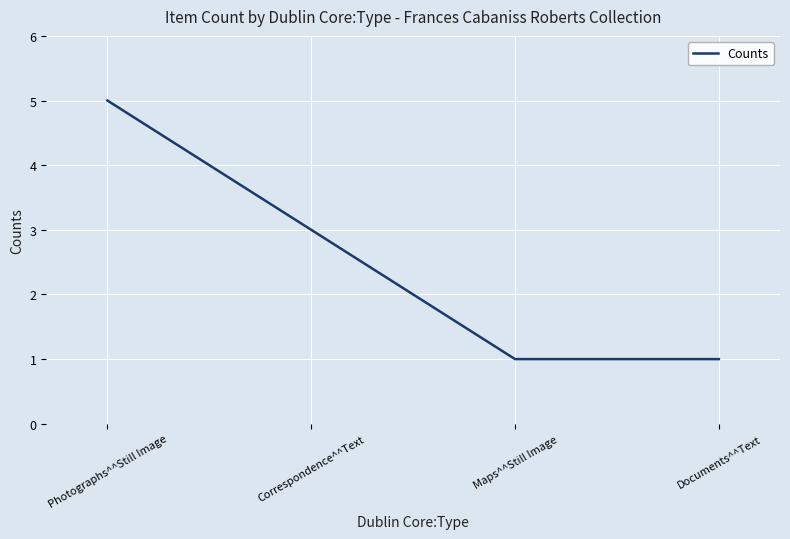

What is the difference between the values at Photographs^^Still Image and Correspondence^^Text?

2